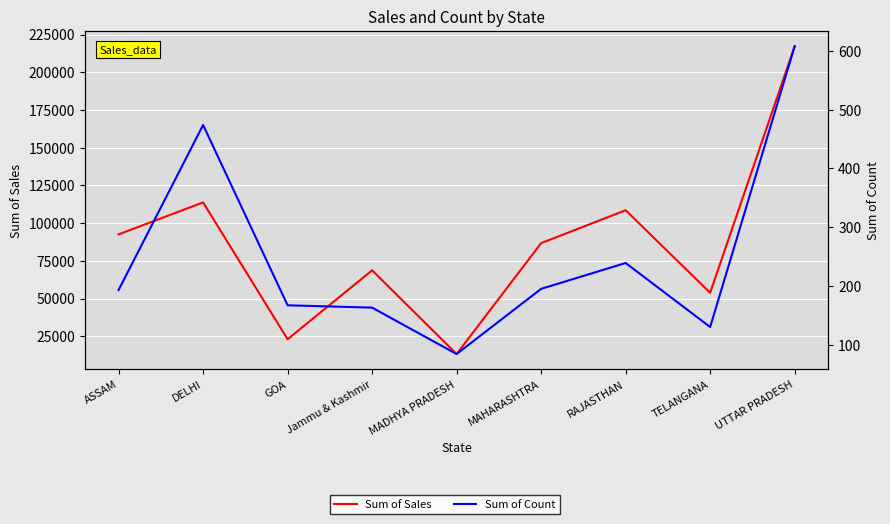

What are all the series names shown in the legend?

Sum of Sales, Sum of Count